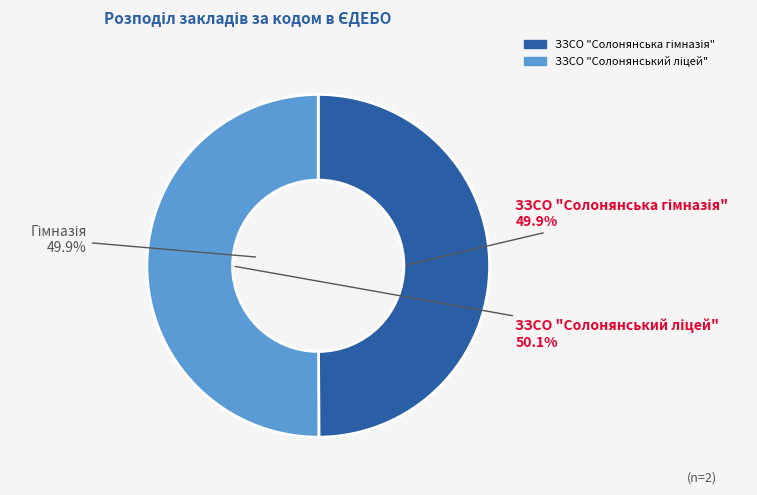

Which category has the biggest portion of the pie?

ЗЗСО "Солонянський ліцей"